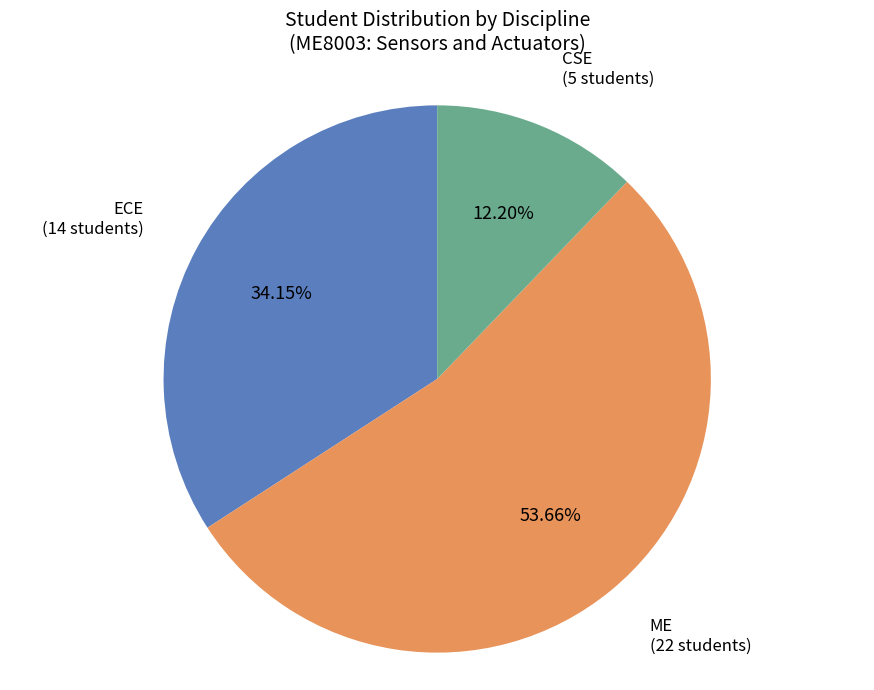

How many segments does this pie chart have?

3